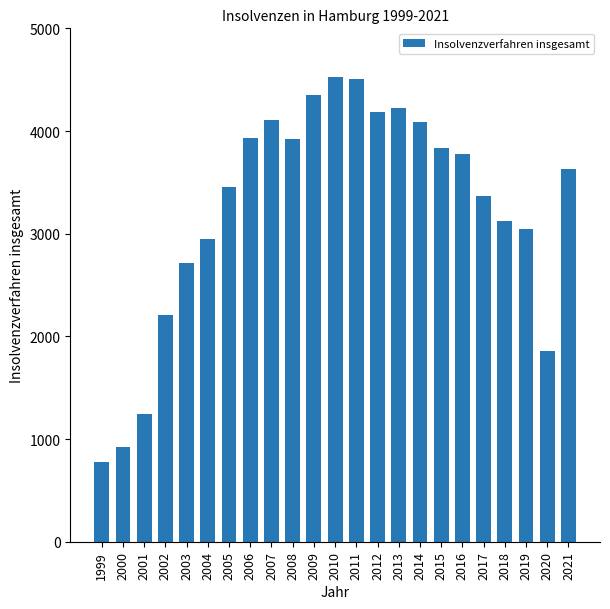

What is the approximate value at 1999, to the nearest 100?

800